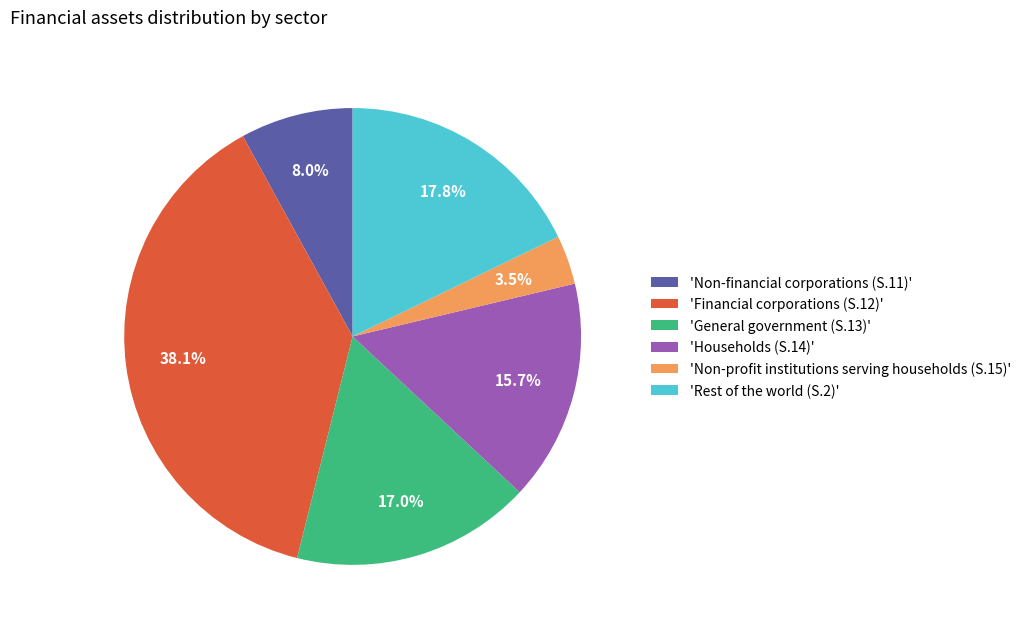

Between 'Non-financial corporations (S.11)' and 'General government (S.13)', which is larger?

'General government (S.13)'